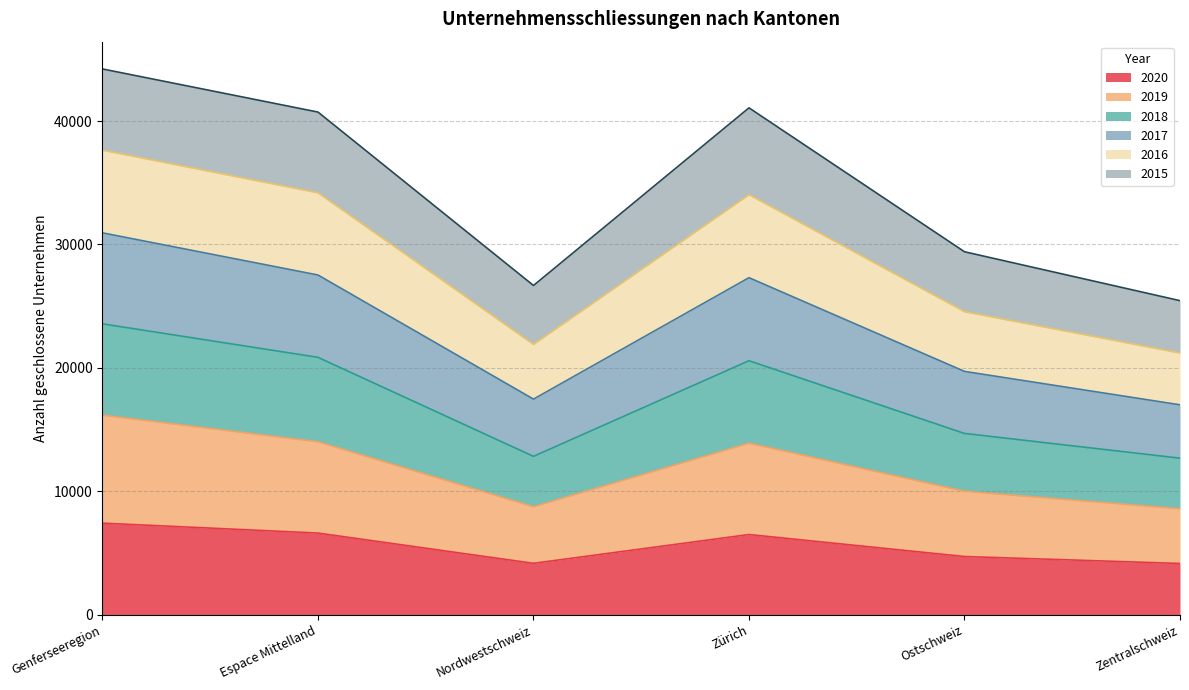

At which label does 2019 reach its minimum?

Zentralschweiz